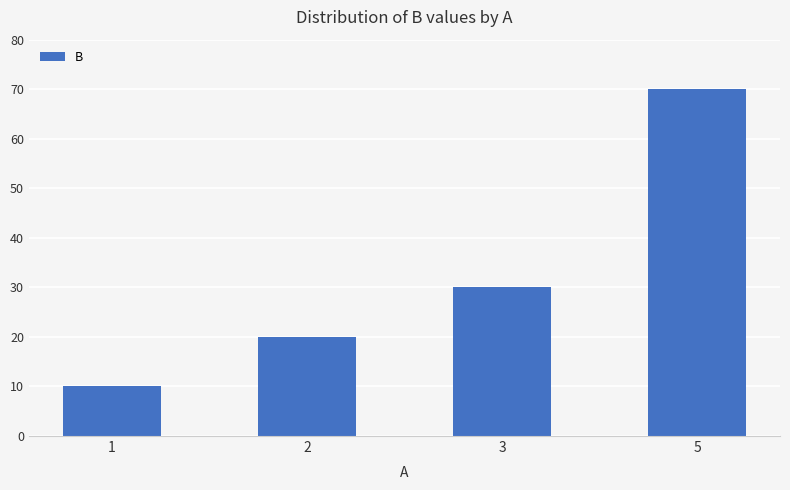

What is the value of the 2nd bar from the left?

20